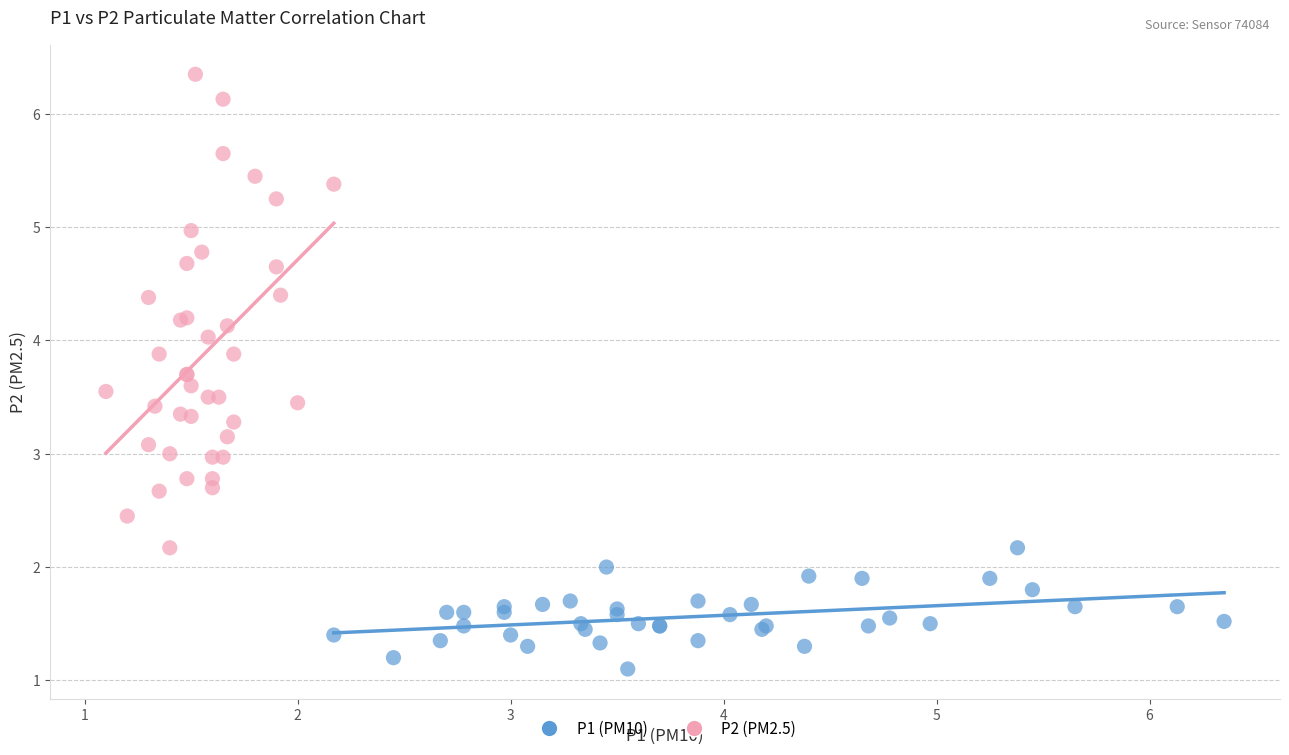

What are all the series names shown in the legend?

P1 (PM10), P2 (PM2.5)